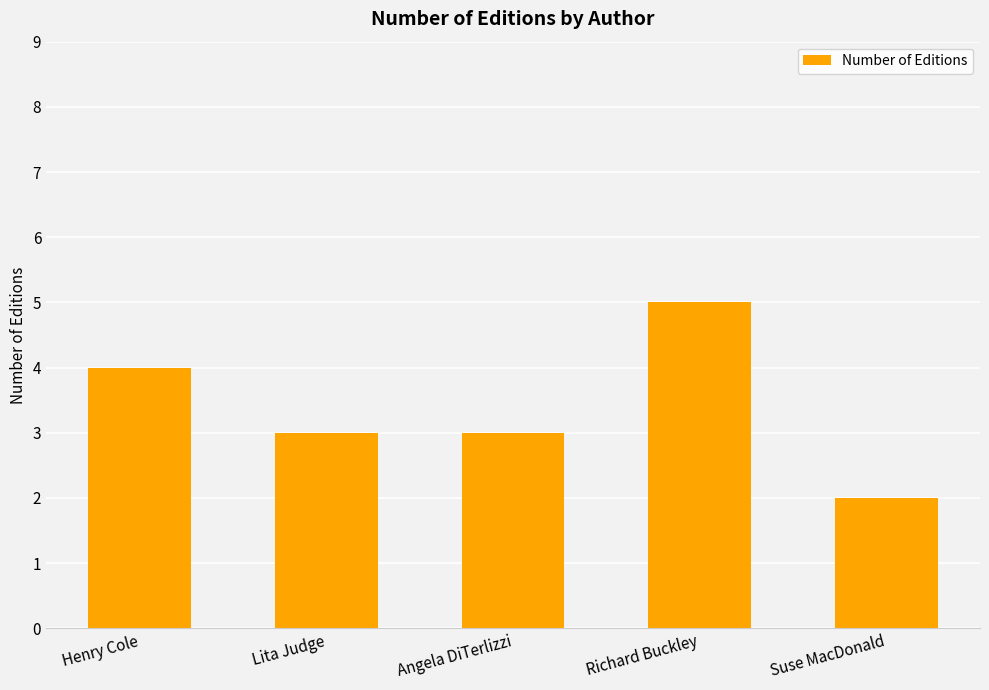

The value at Lita Judge is 1. True or false?

False